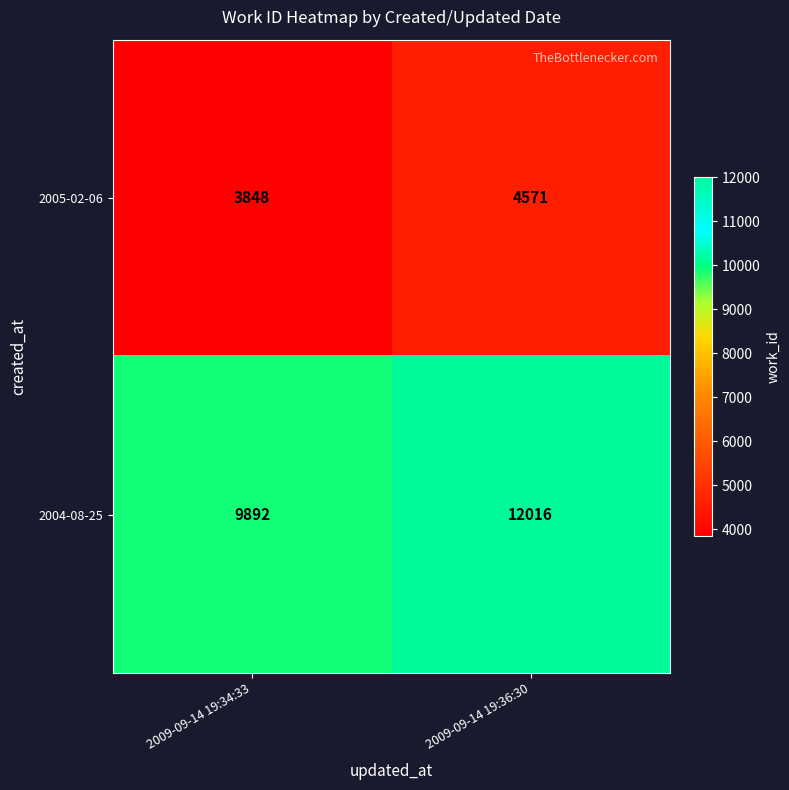

Reading left to right, extract all data points from this chart.

2005-02-06: 2009-09-14 19:34:33=3848	2009-09-14 19:36:30=4571
2004-08-25: 2009-09-14 19:34:33=9892	2009-09-14 19:36:30=12016